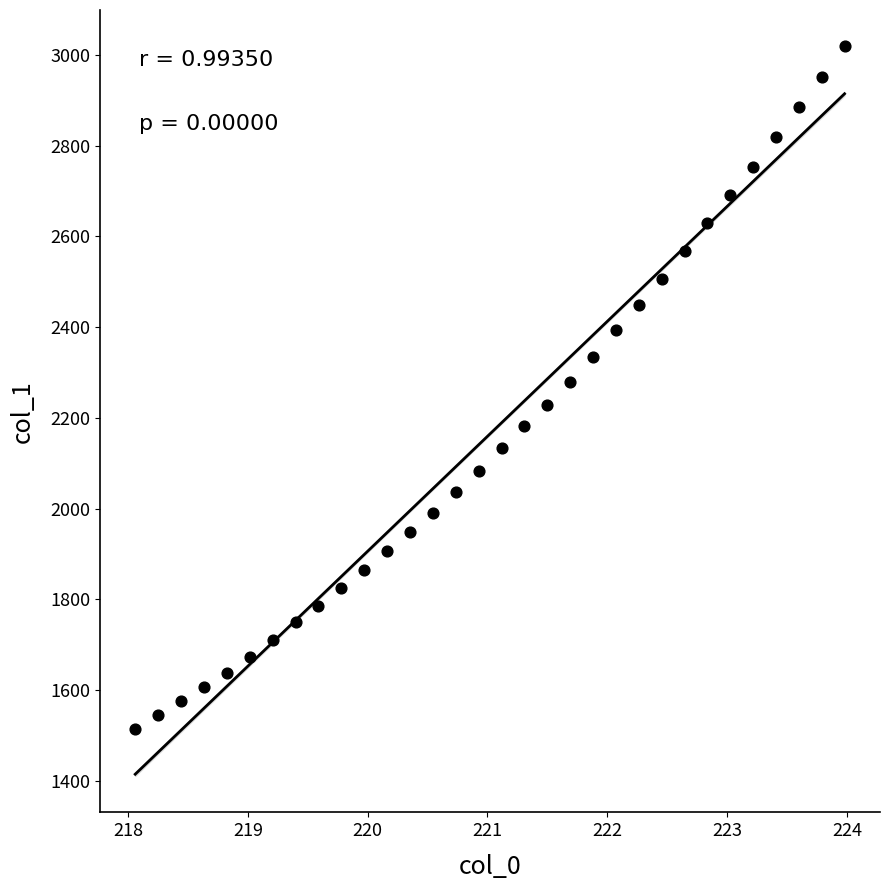

What is the range of Y values (max minus min)?

1504.1